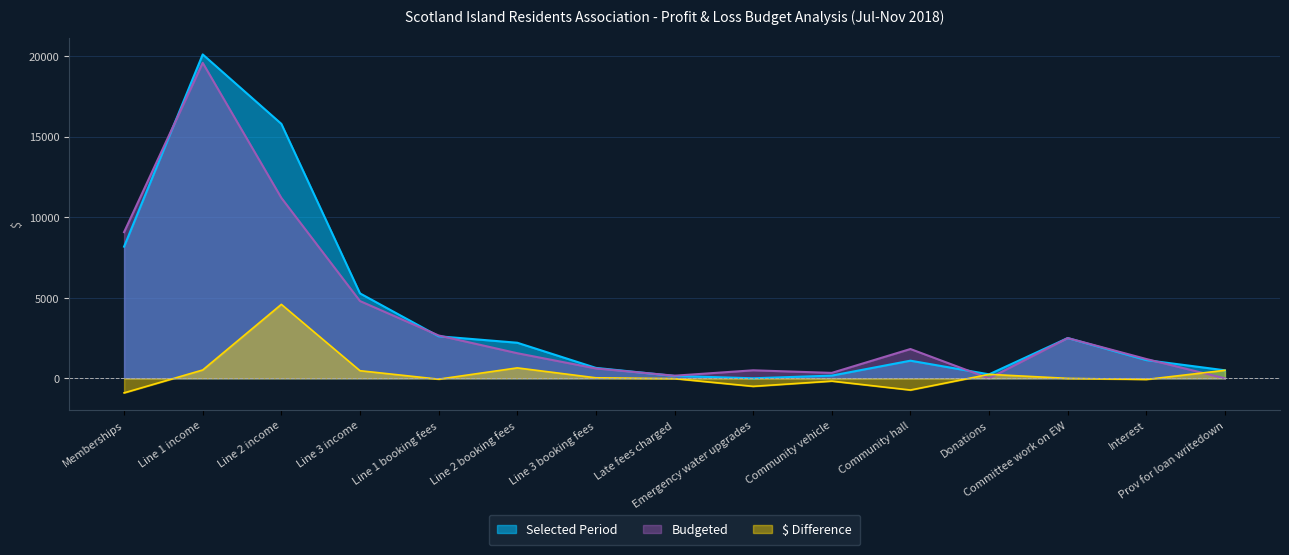

At which category is the sum across all series the highest?

Line 1 income